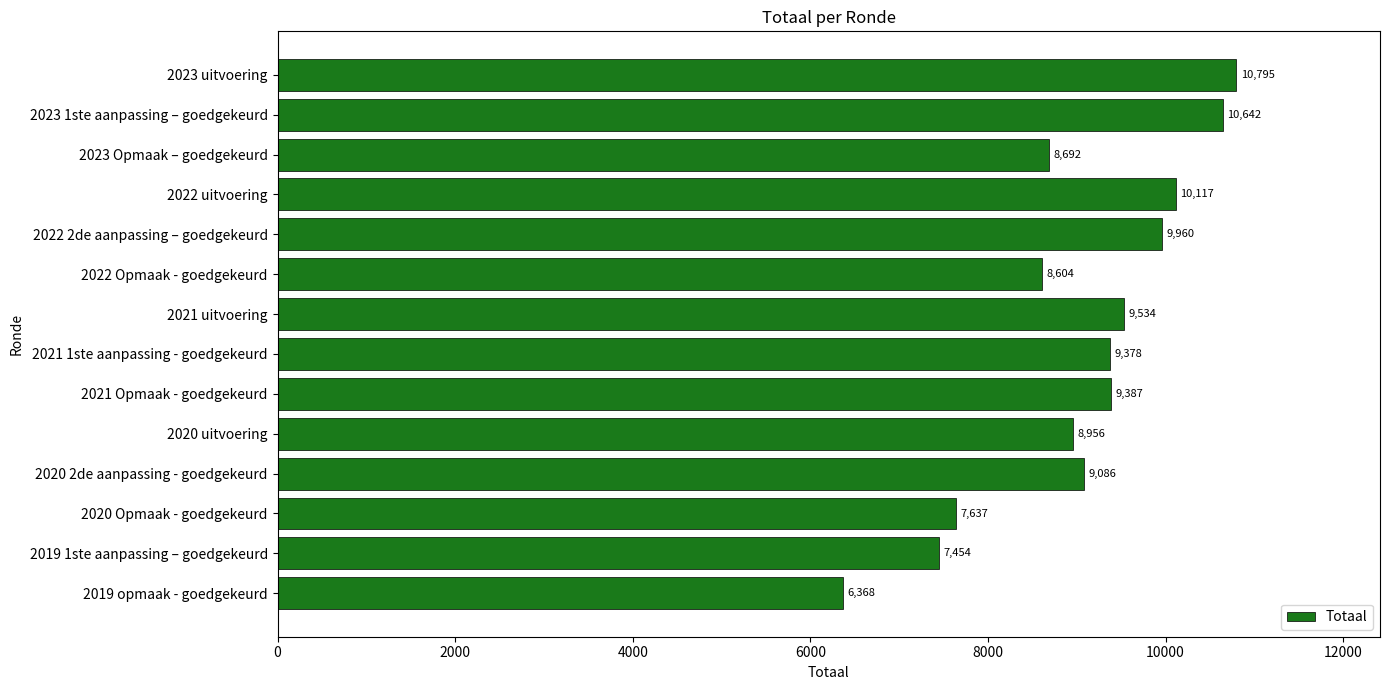

What is the ratio of the value at 2019 opmaak - goedgekeurd to the value at 2020 2de aanpassing - goedgekeurd?

0.7